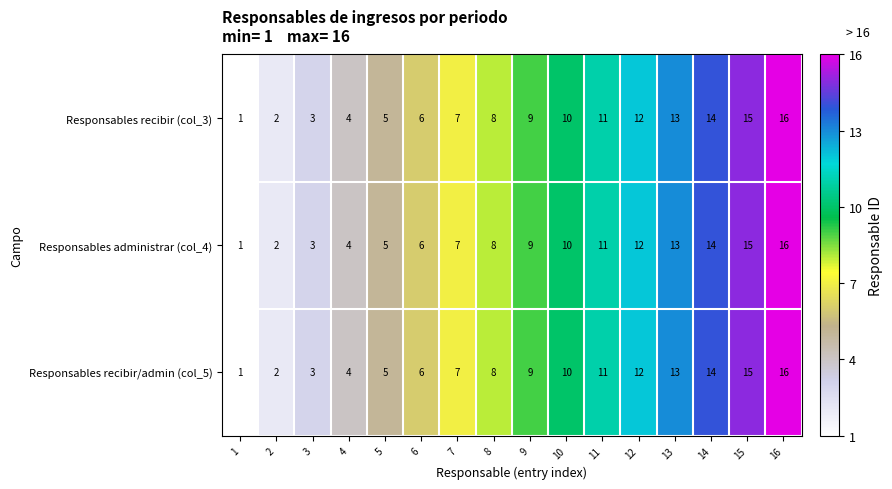

The Responsables administrar (col_4) series shows 5 at 11. True or false?

False